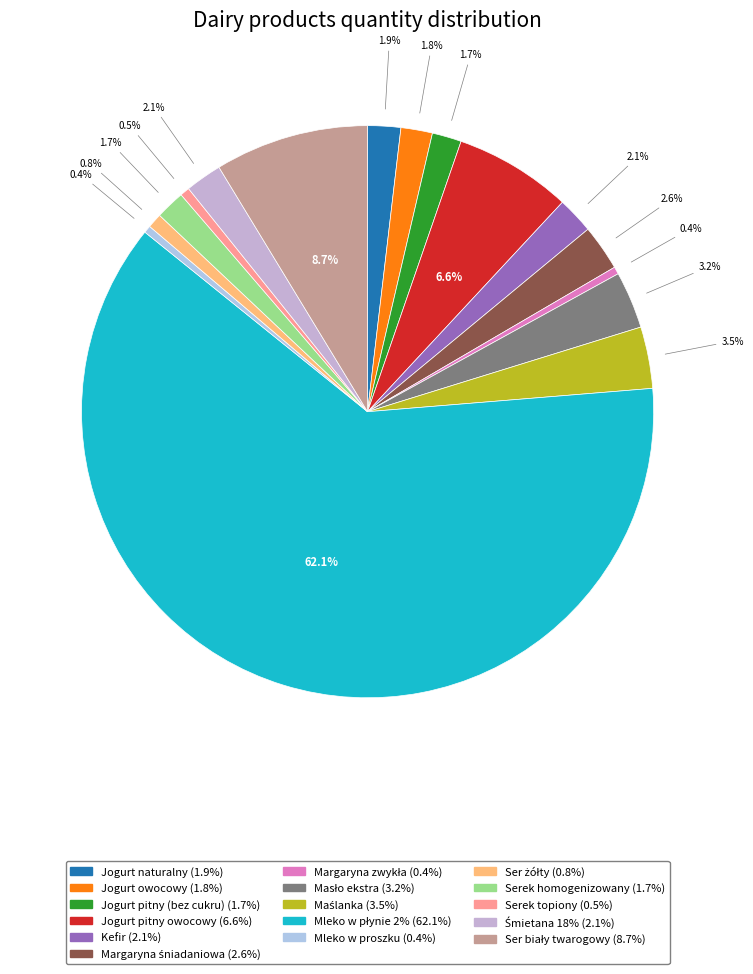

True or false: Jogurt owocowy accounts for 1% of the total.

False